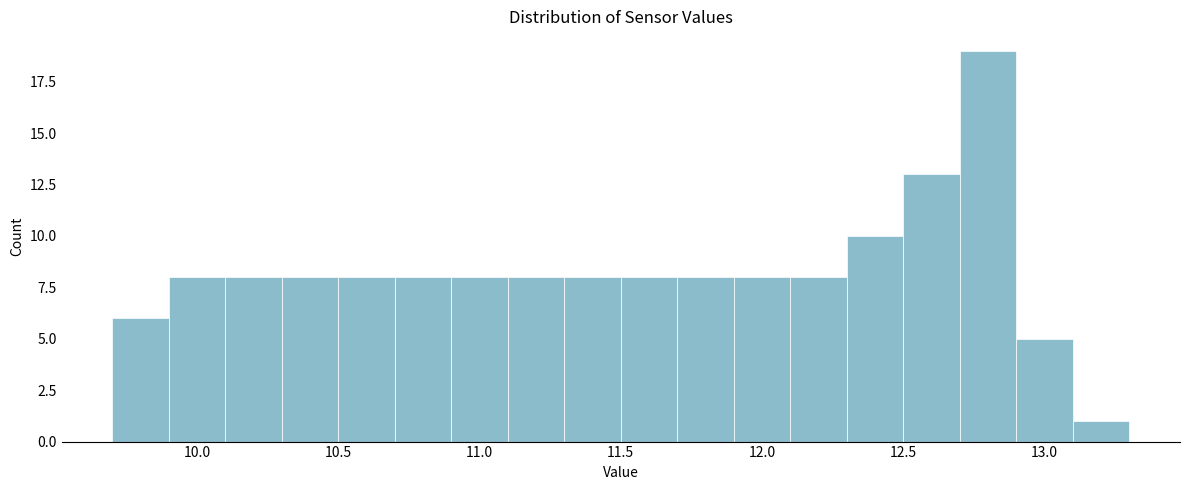

Reading left to right, list every bar in this chart as the range it spans on the x-axis followed by its height. The values are not printed on the chart, so give them approximately, as read against the axis.

9.7 to 9.9: 6
9.9 to 10.1: 8
10.1 to 10.3: 8
10.3 to 10.5: 8
10.5 to 10.7: 8
10.7 to 10.9: 8
10.9 to 11.1: 8
11.1 to 11.3: 8
11.3 to 11.5: 8
11.5 to 11.7: 8
11.7 to 11.9: 8
11.9 to 12.1: 8
12.1 to 12.3: 8
12.3 to 12.5: 10
12.5 to 12.7: 13
12.7 to 12.9: 19
12.9 to 13.1: 5
13.1 to 13.3: 1